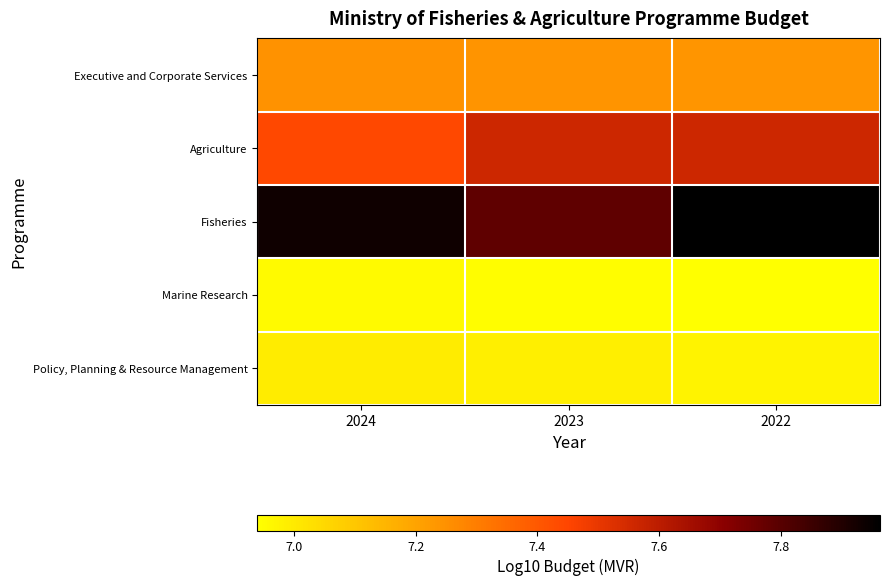

Reading left to right, what are all the values shown in this chart?

Executive and Corporate Services: 2024=7.2	2023=7.2	2022=7.2
Agriculture: 2024=7.4	2023=7.6	2022=7.6
Fisheries: 2024=7.9	2023=7.8	2022=8.0
Marine Research: 2024=7.0	2023=6.9	2022=6.9
Policy, Planning & Resource Management: 2024=7.0	2023=7.0	2022=7.0